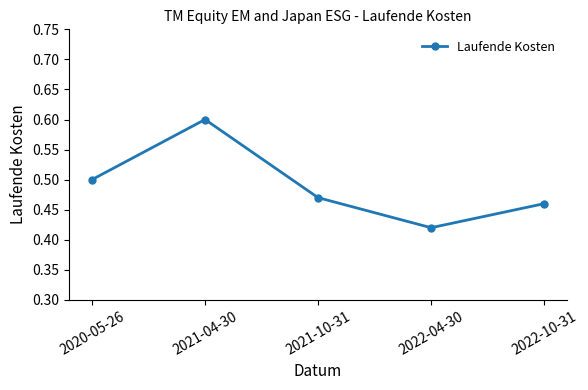

What is the label of the 4th point from the right?

2021-04-30